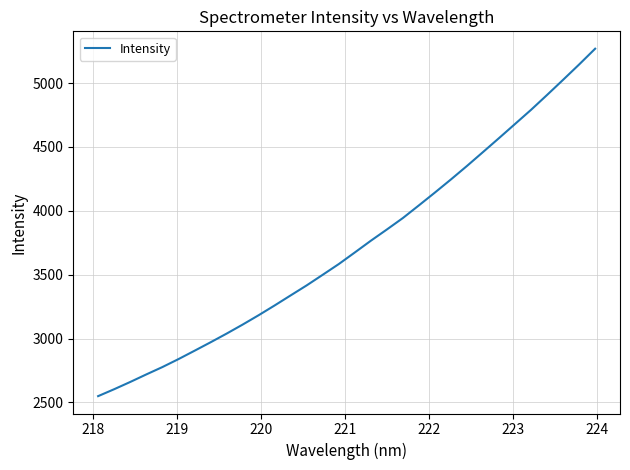

What is the maximum value shown in the chart?

5269.2